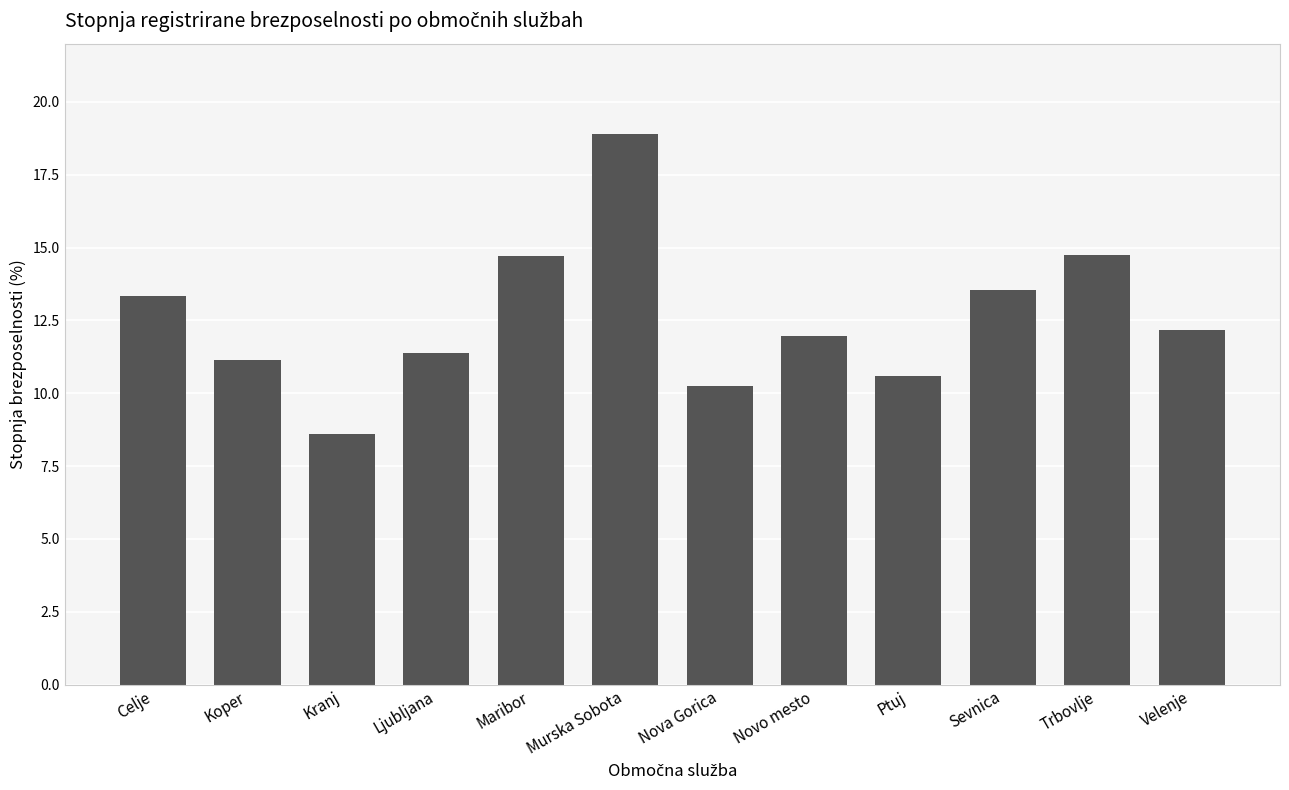

Which label corresponds to the largest value in the chart?

Murska Sobota